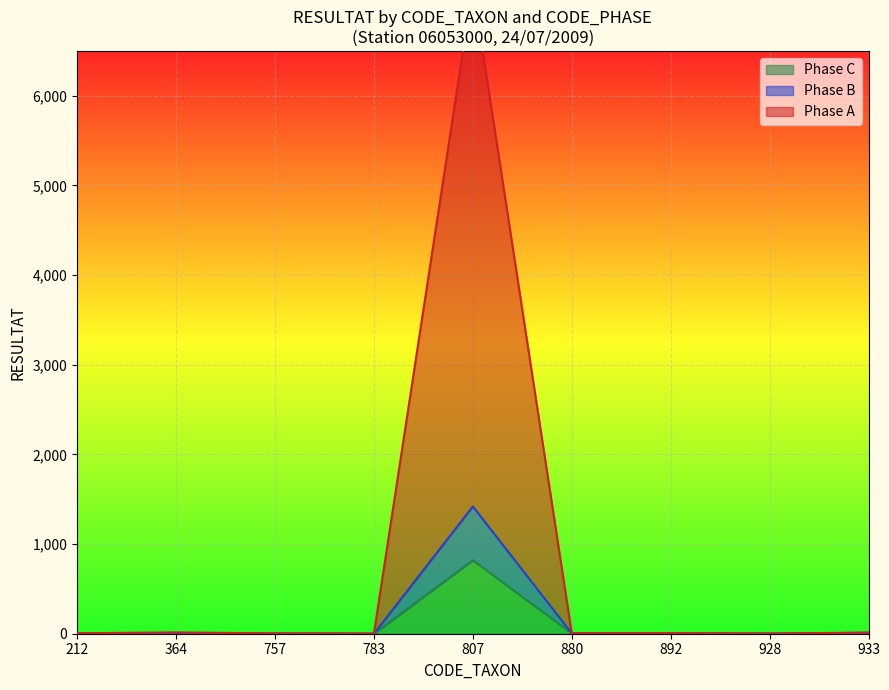

Which category has the highest value across all series?

807